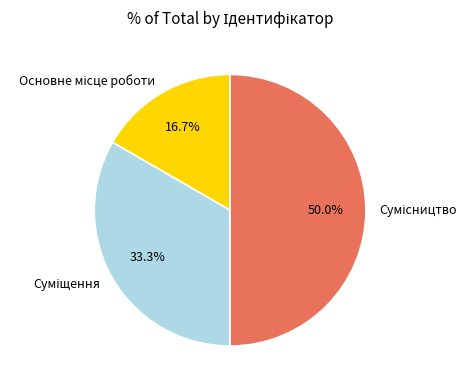

Do Сумісництво and Суміщення together represent more than half of the pie?

Yes